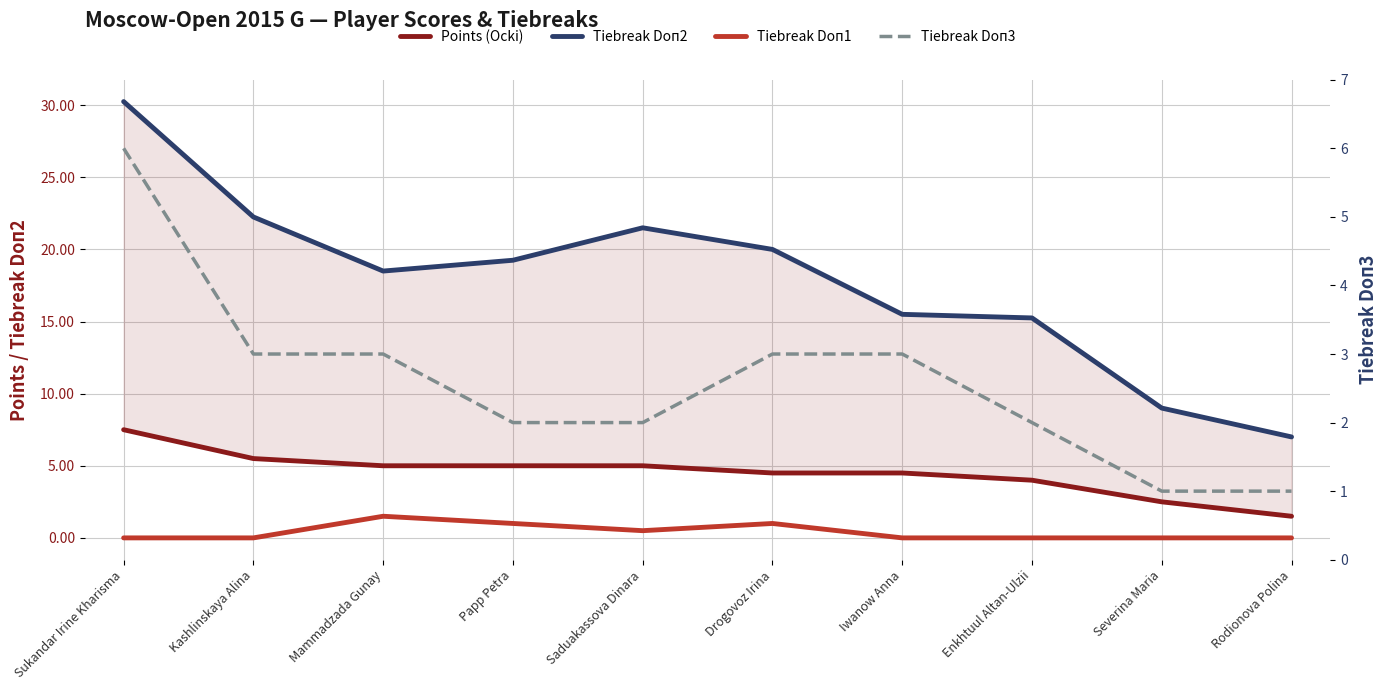

Is it true that Tiebreak Doп2 equals 5.5 at Mammadzada Gunay?

False